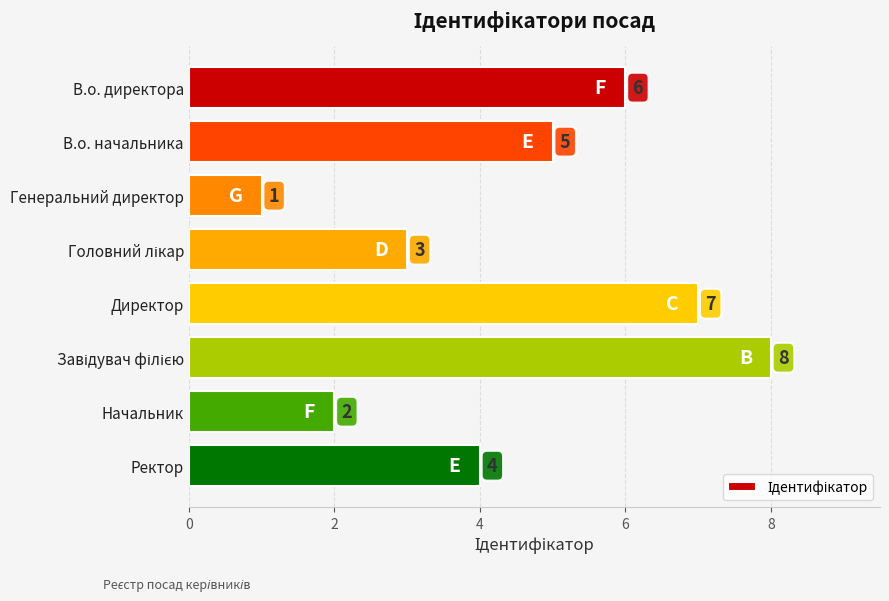

At which label is the value closest to 4?

Ректор